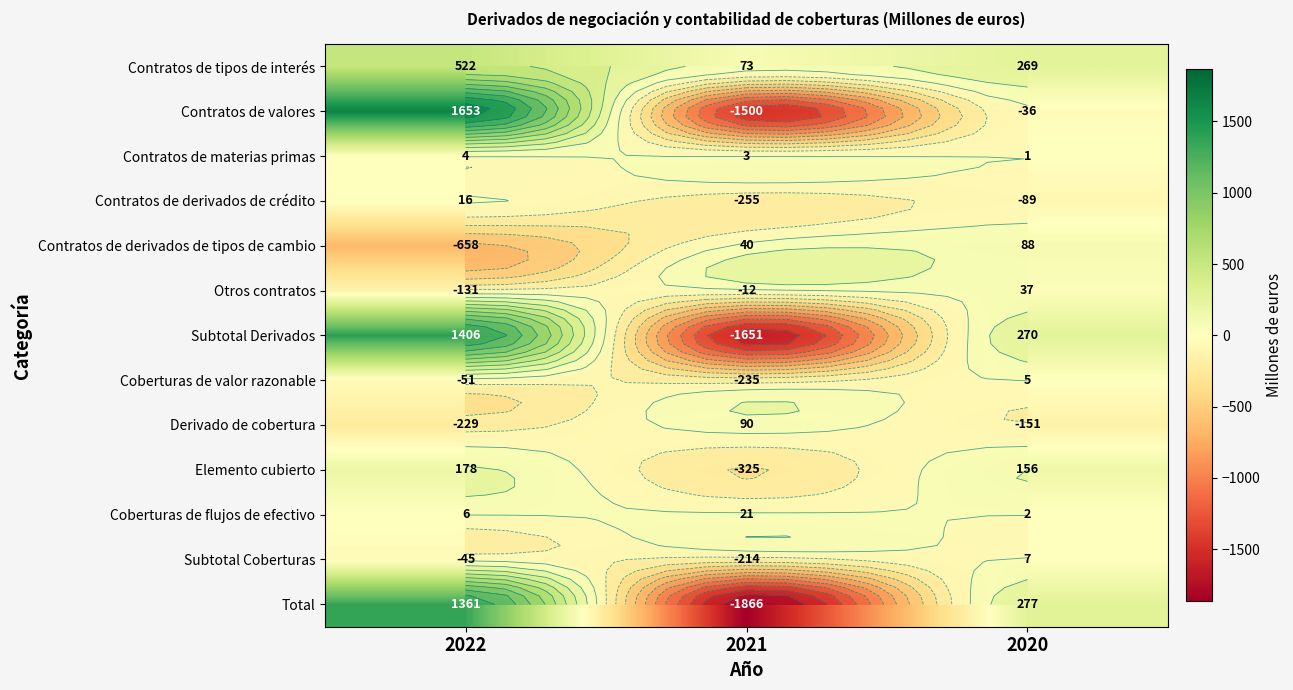

What is the average value of the Contratos de derivados de crédito series?

-109